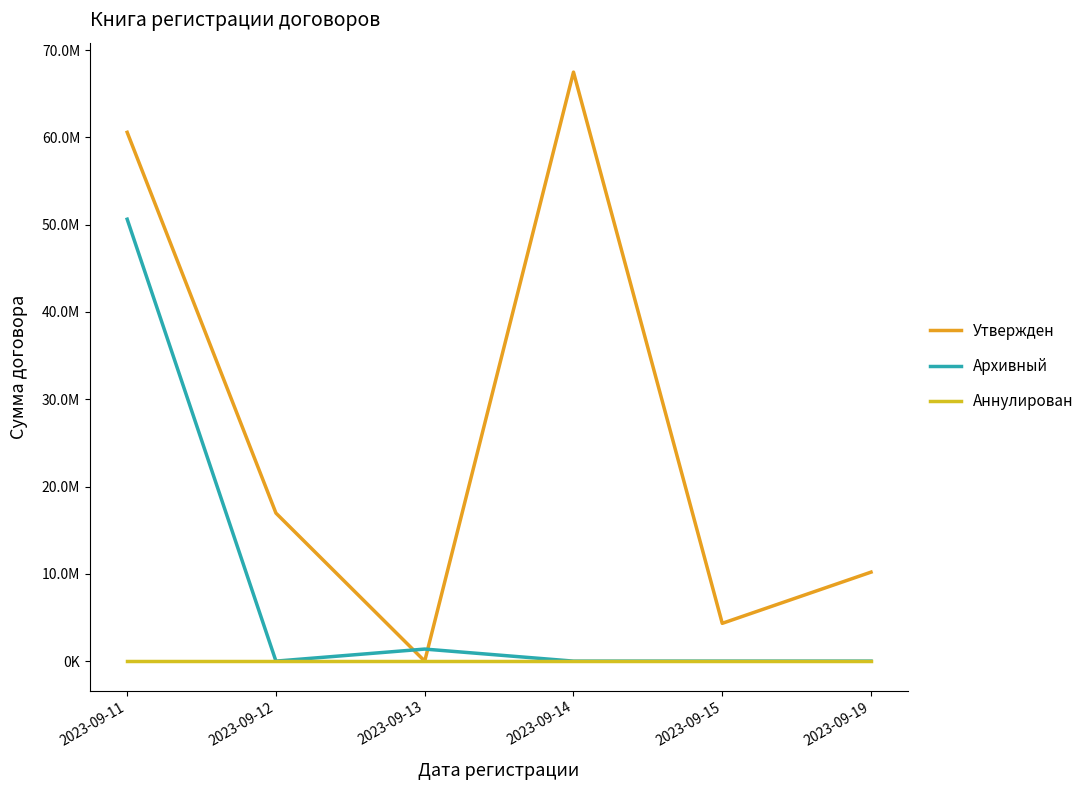

Reading right to left, what are all the values shown in this chart?

Утвержден: 2023-09-19=10194143.5	2023-09-15=4329000.0	2023-09-14=67468800.0	2023-09-13=0.0	2023-09-12=16956000.0	2023-09-11=60572840.0
Архивный: 2023-09-19=0.0	2023-09-15=0.0	2023-09-14=0.0	2023-09-13=1380000.0	2023-09-12=0.0	2023-09-11=50620000.0
Аннулирован: 2023-09-19=0.0	2023-09-15=0.0	2023-09-14=0.0	2023-09-13=0.0	2023-09-12=0.0	2023-09-11=0.0